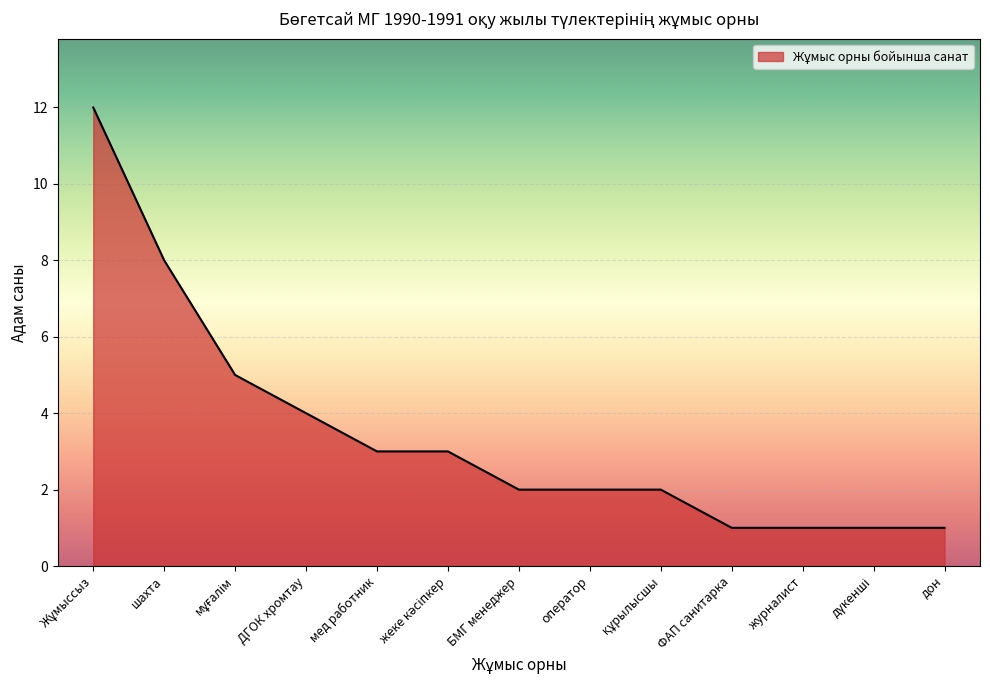

What position from the right is мед работник?

9